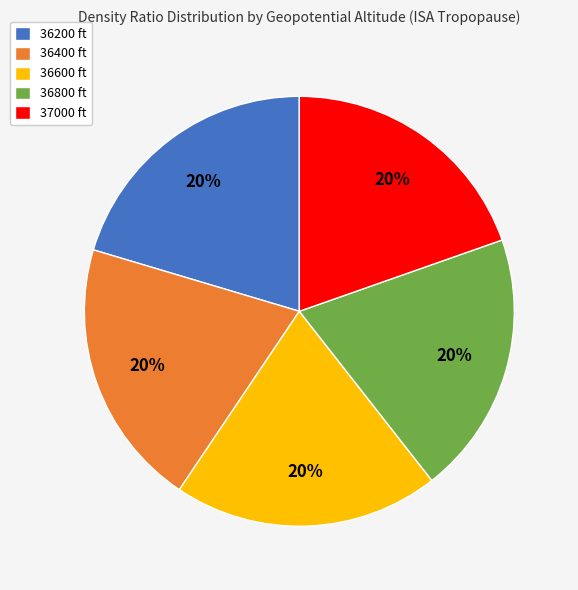

To the nearest percent, what is the combined percentage of 36200 ft and 36800 ft?

40%